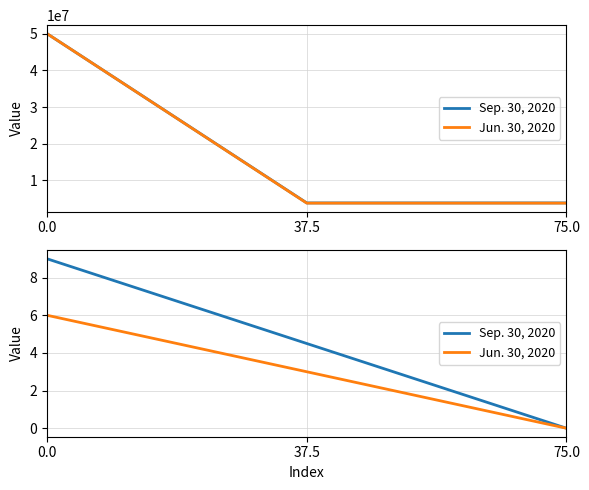

Which series changed the most between 0.0 and 37.5?

Jun. 30, 2020